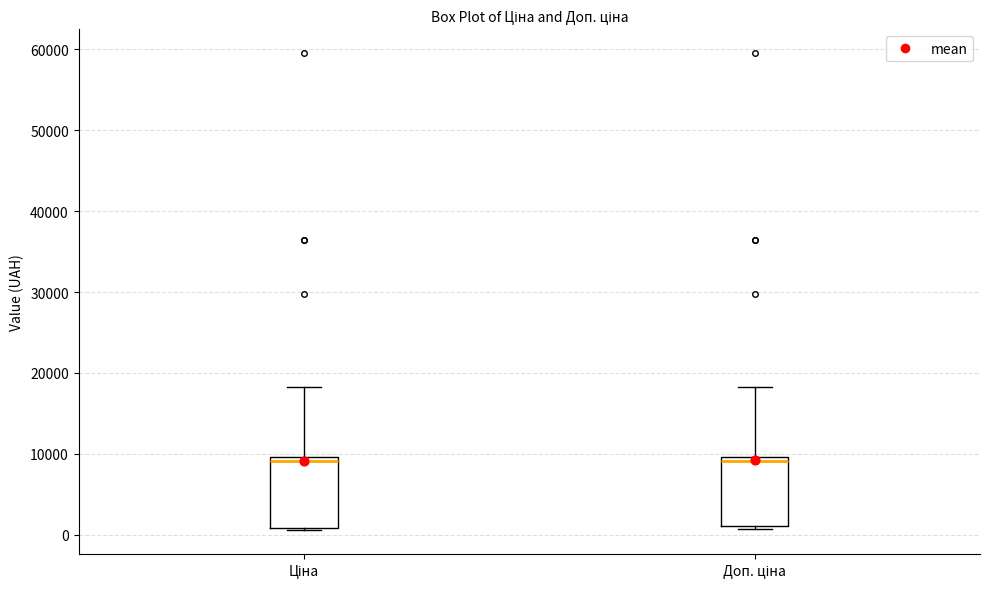

Reading left to right, read every box against the y-axis: the position of its median line, the range the box covers, and the ends of its whiskers. The values are not printed on the chart, so give them approximately, as read against the axis.

Ціна: median 9000, box 1000 to 10000, whiskers 1000 to 18000
Доп. ціна: median 9000, box 1000 to 10000, whiskers 1000 (just below the box's lower edge) to 18000